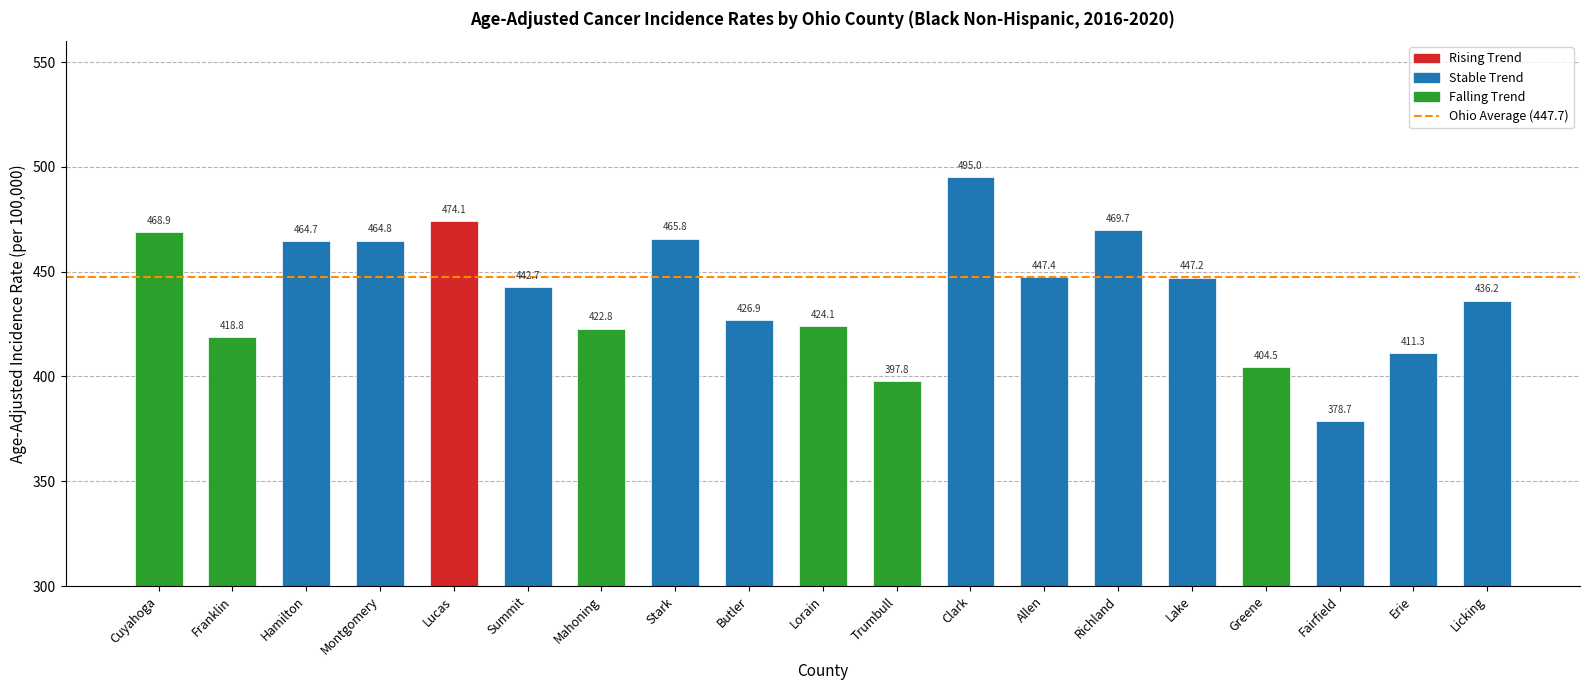

What is the value of the 5th bar from the left?

474.1